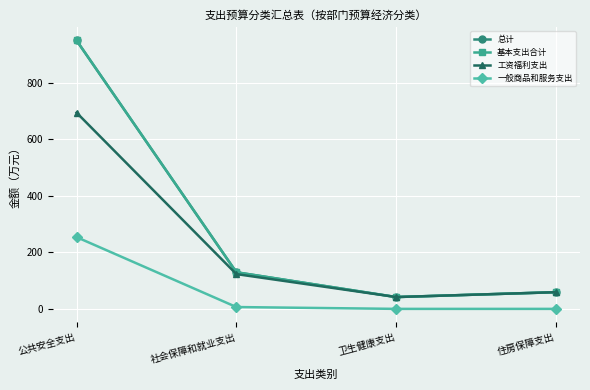

Reading left to right, transcribe all the data shown in this chart.

总计: 949.6	129.5	41.8	59.1
基本支出合计: 949.6	129.5	41.8	59.1
工资福利支出: 694.2	123.0	41.8	59.1
一般商品和服务支出: 253.9	6.5	0.0	0.0